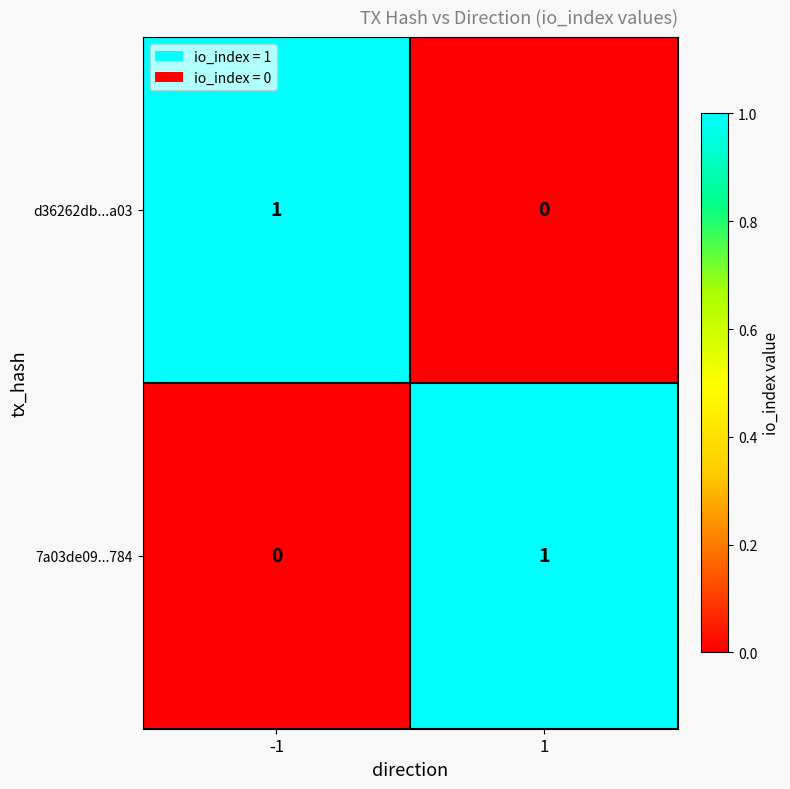

At -1, list the series in order from smallest to largest.

7a03de09...784, d36262db...a03